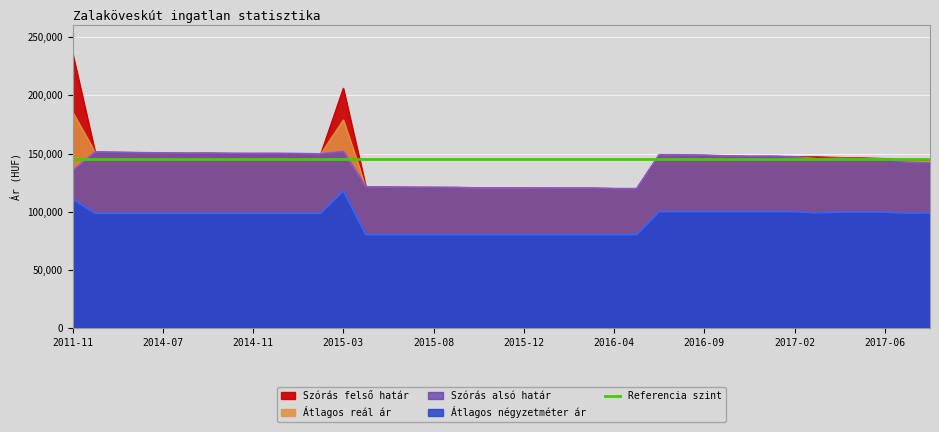

At which category is the sum across all series the highest?

2011-11